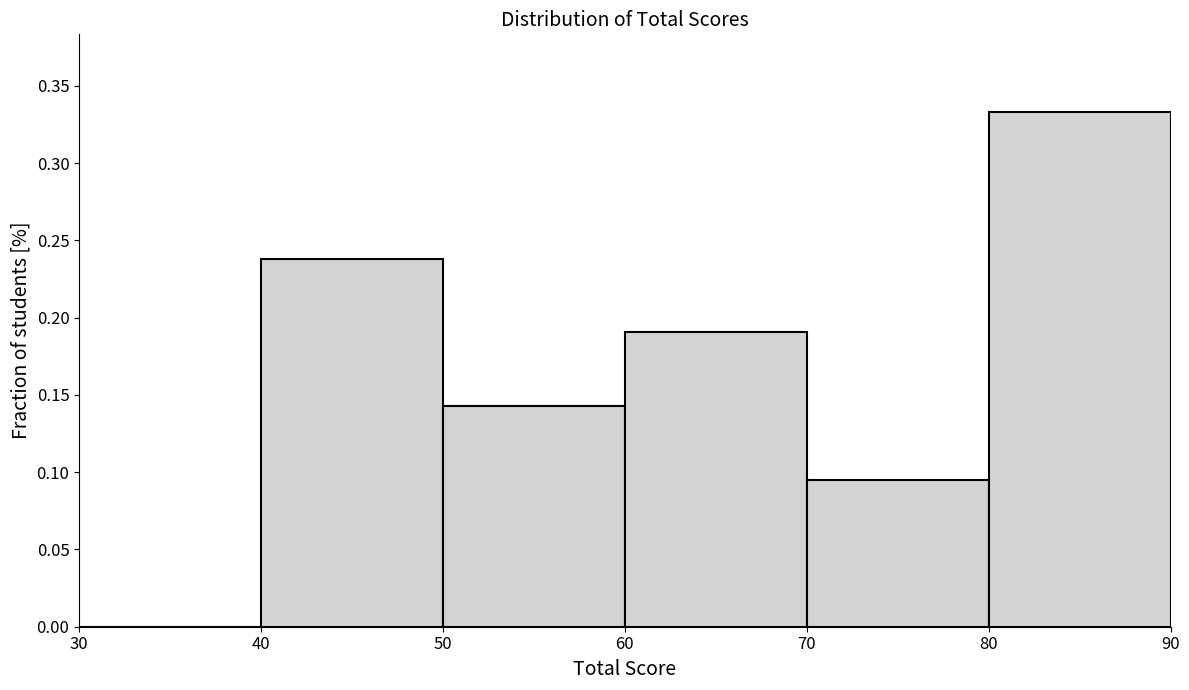

Over which range of the x-axis is the bar tallest?

80 to 90